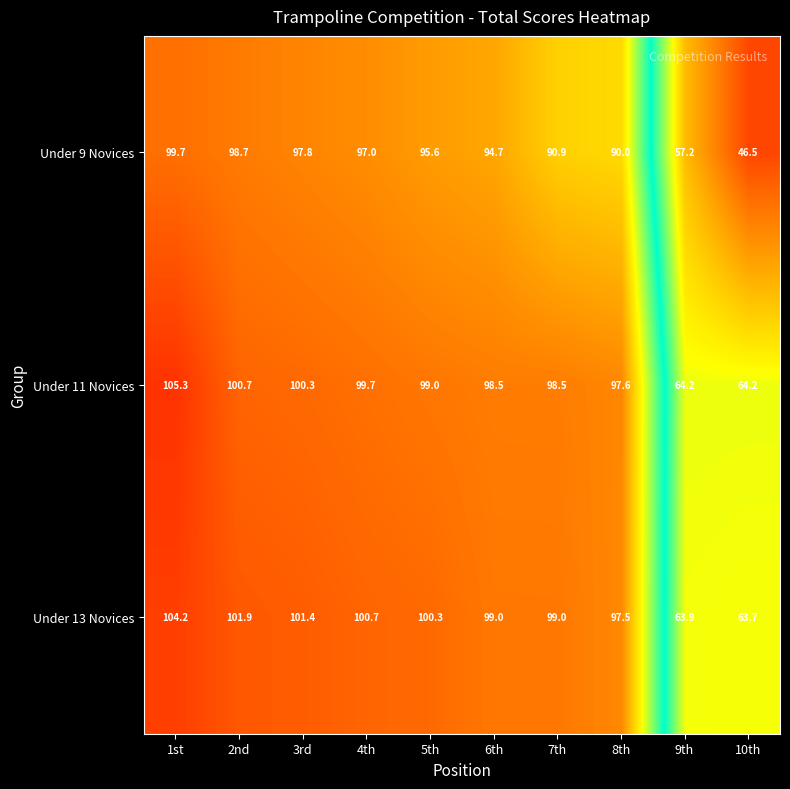

Which series has the largest range (max minus min)?

Under 9 Novices